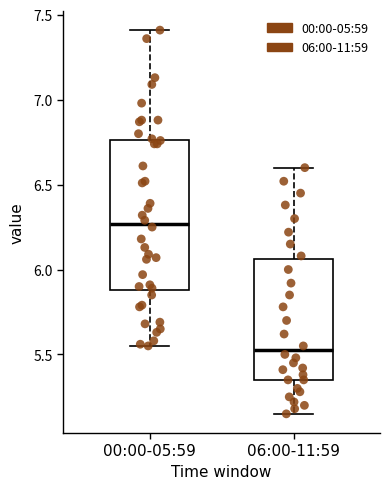

Reading left to right, transcribe this box plot: for each box, give where its median line is, the range the box spans, and where its two whiskers end, as read against the y-axis. The values are not printed on the chart, so give them approximately, as read against the axis.

00:00-05:59: median 6.25, box 5.90 to 6.75, whiskers 5.55 to 7.40
06:00-11:59: median 5.55, box 5.35 to 6.05, whiskers 5.15 to 6.60